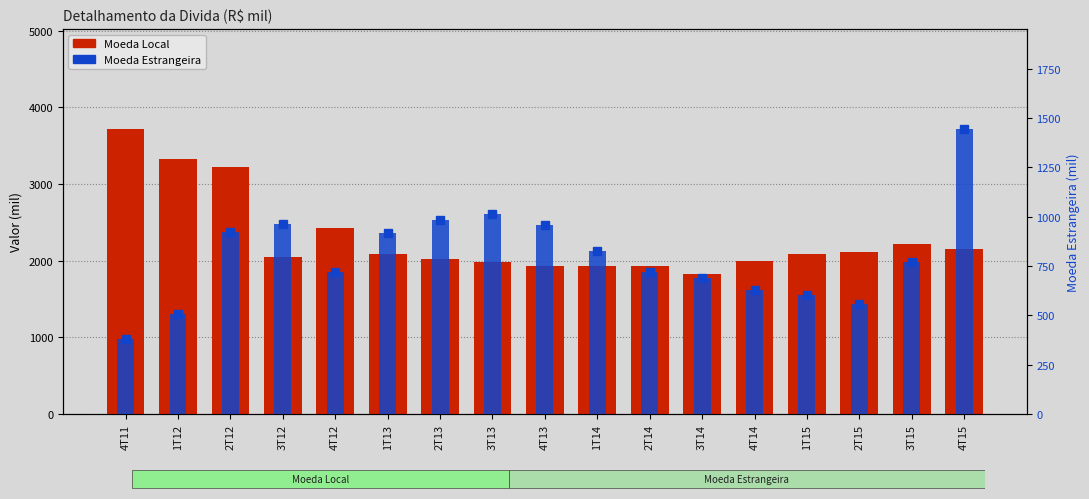

Which category has the highest value in the Moeda Local series?

4T11